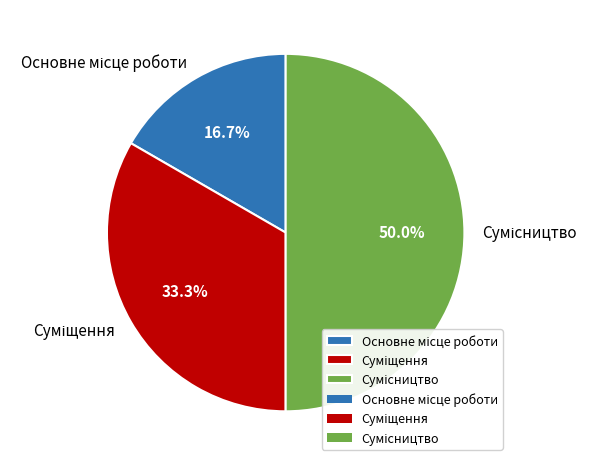

How many segments does this pie chart have?

3